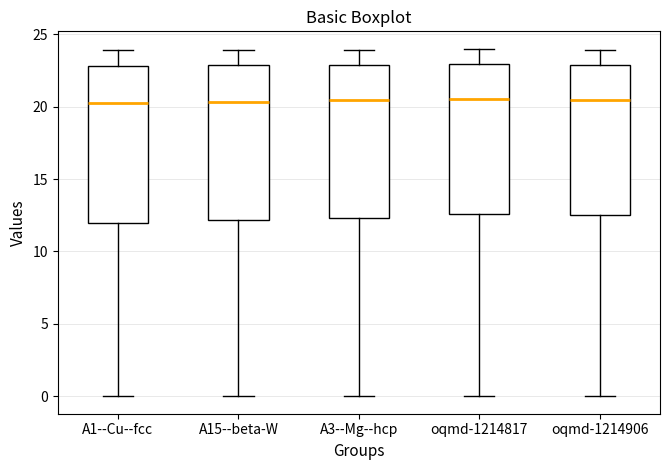

Reading left to right, read every box against the y-axis: the position of its median line, the range the box covers, and the ends of its whiskers. The values are not printed on the chart, so give them approximately, as read against the axis.

A1--Cu--fcc: median 20.5, box 12.0 to 23.0, whiskers 0.0 to 24.0
A15--beta-W: median 20.5, box 12.0 to 23.0, whiskers 0.0 to 24.0
A3--Mg--hcp: median 20.5, box 12.5 to 23.0, whiskers 0.0 to 24.0
oqmd-1214817: median 20.5, box 12.5 to 23.0, whiskers 0.0 to 24.0
oqmd-1214906: median 20.5, box 12.5 to 23.0, whiskers 0.0 to 24.0